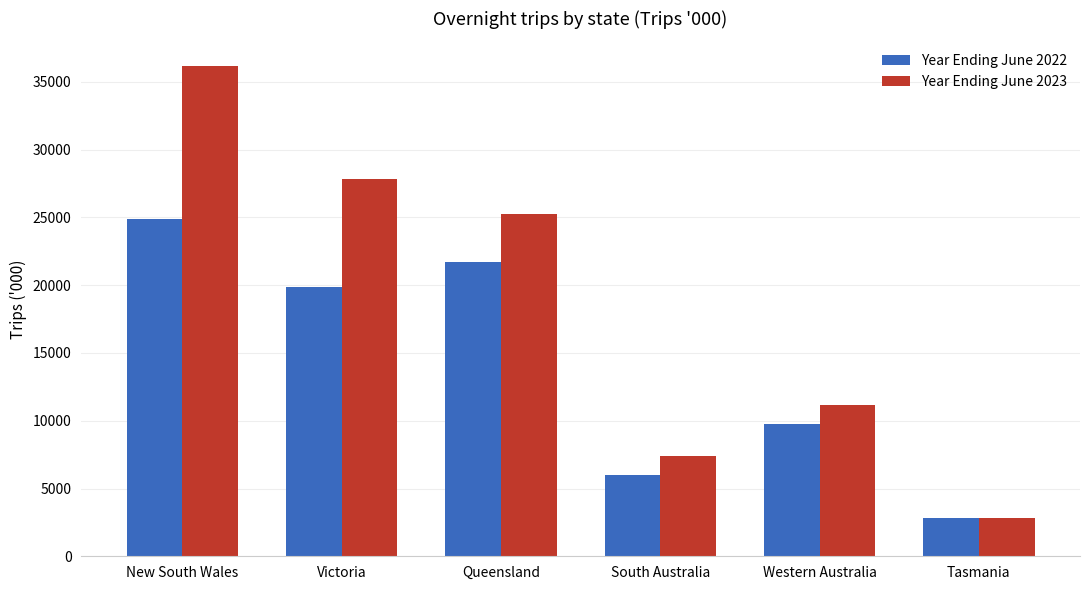

What is the label of the 6th bar from the left?

Tasmania